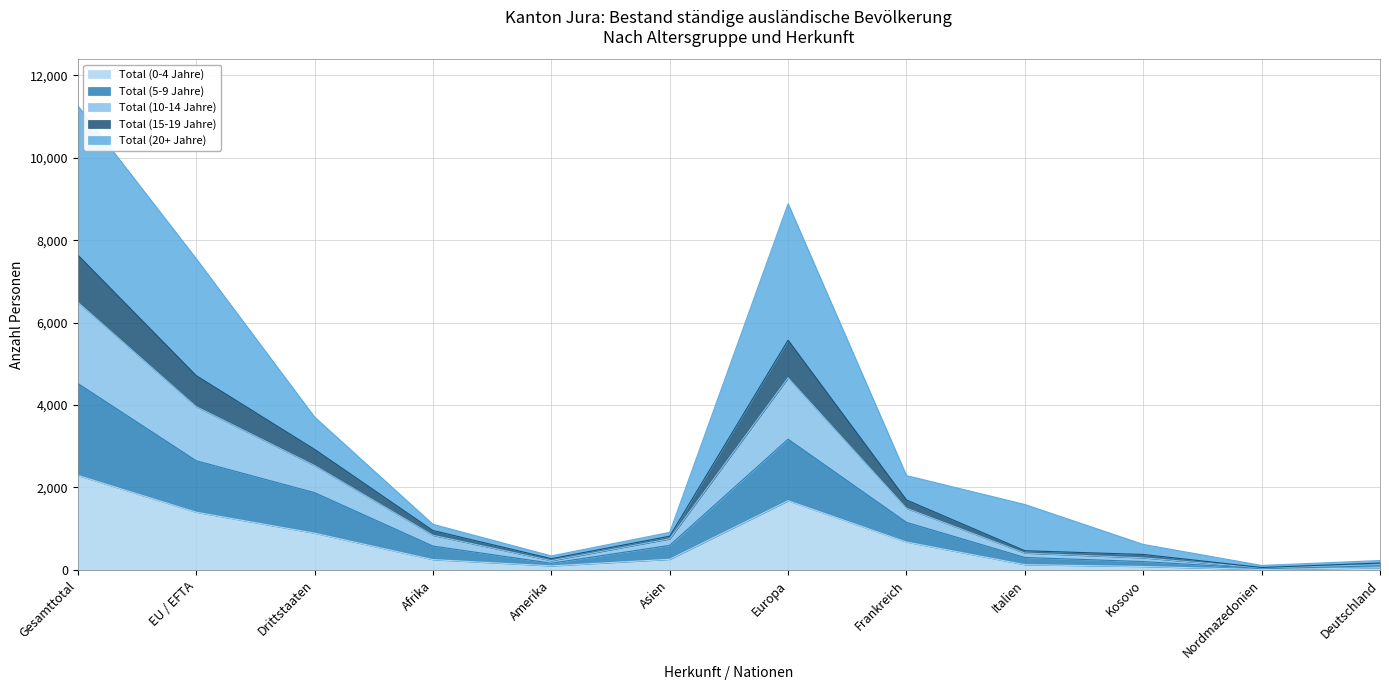

The value of Total (0-4 Jahre) at Drittstaaten is 892. True or false?

True